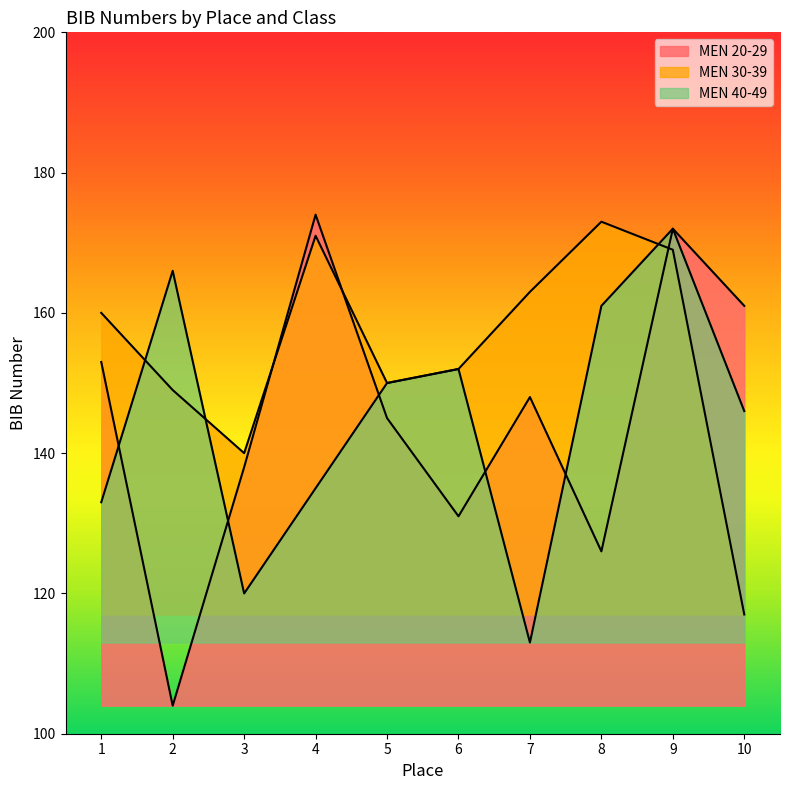

Which series changed the most between 1 and 10?

MEN 30-39